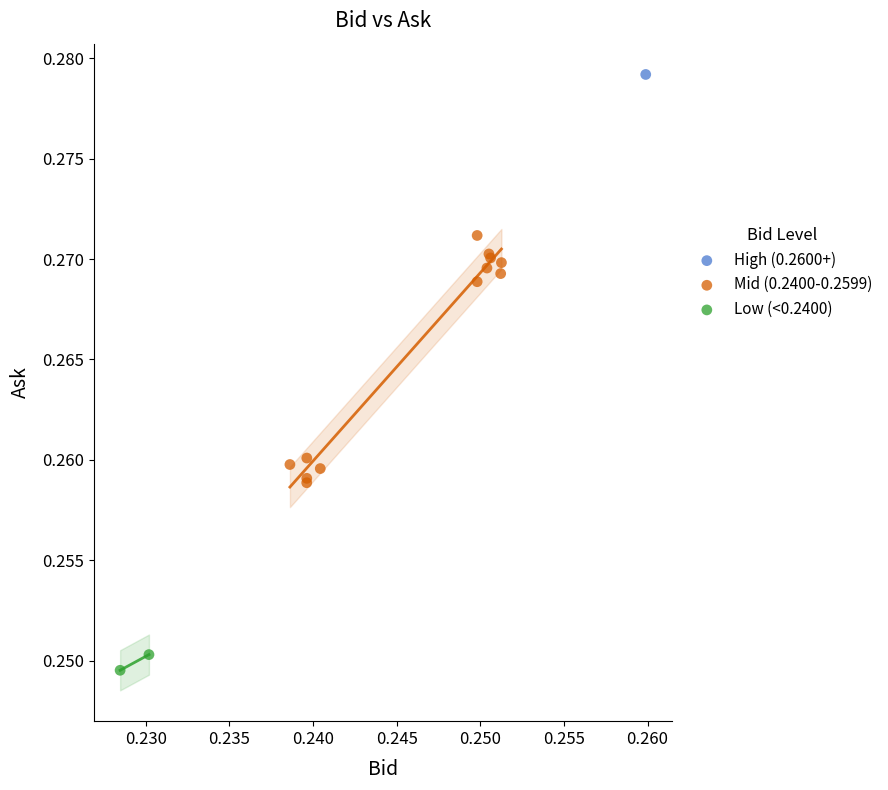

What are all the series names shown in the legend?

High (0.2600+), Mid (0.2400-0.2599), Low (<0.2400)